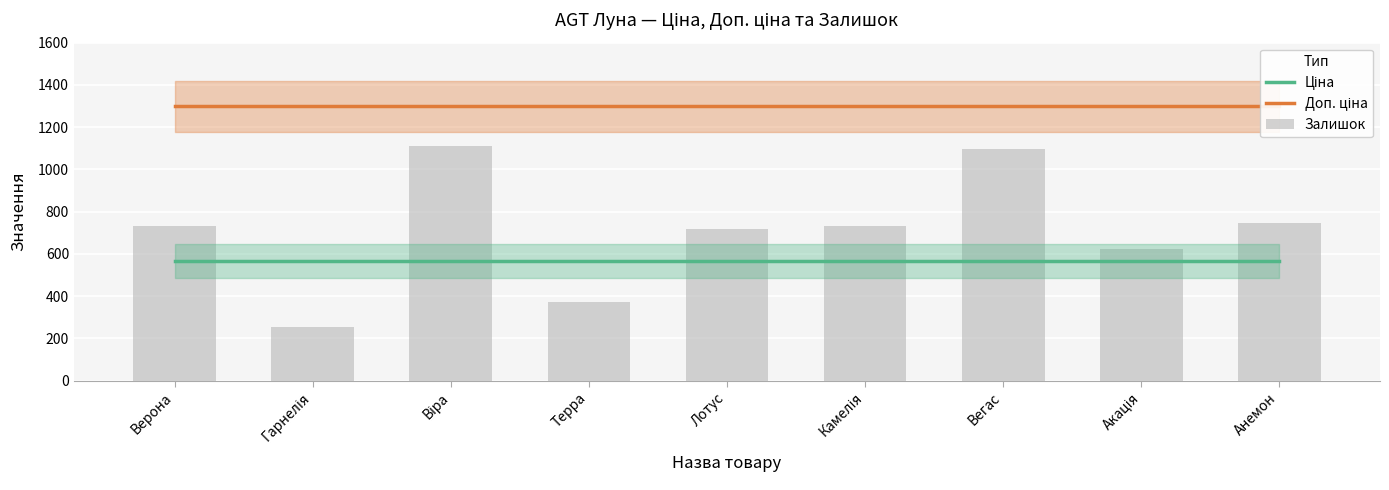

Is it true that Залишок equals 718.0 at Лотус?

True